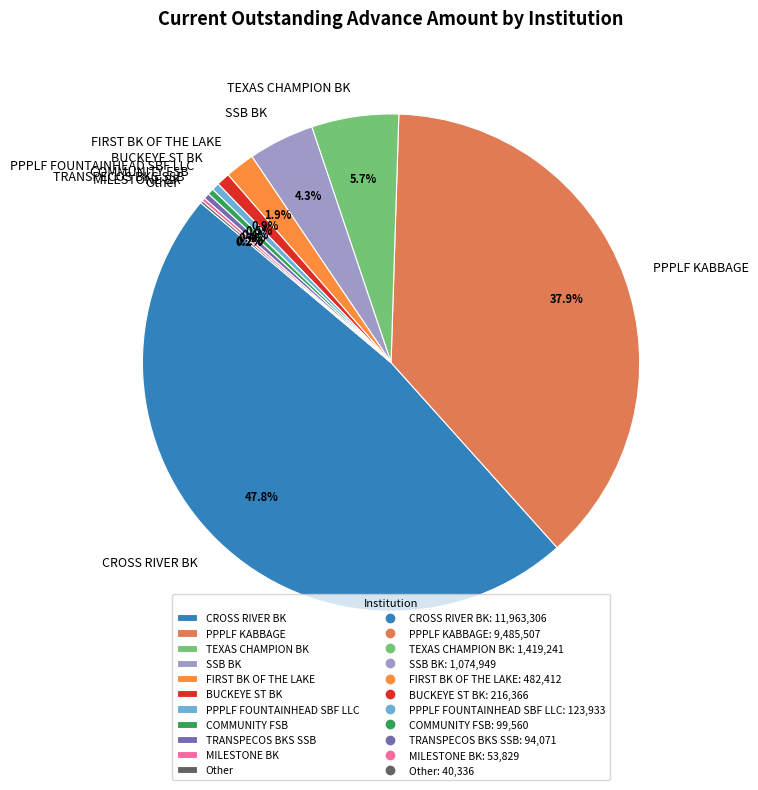

Does any single category account for the majority?

No